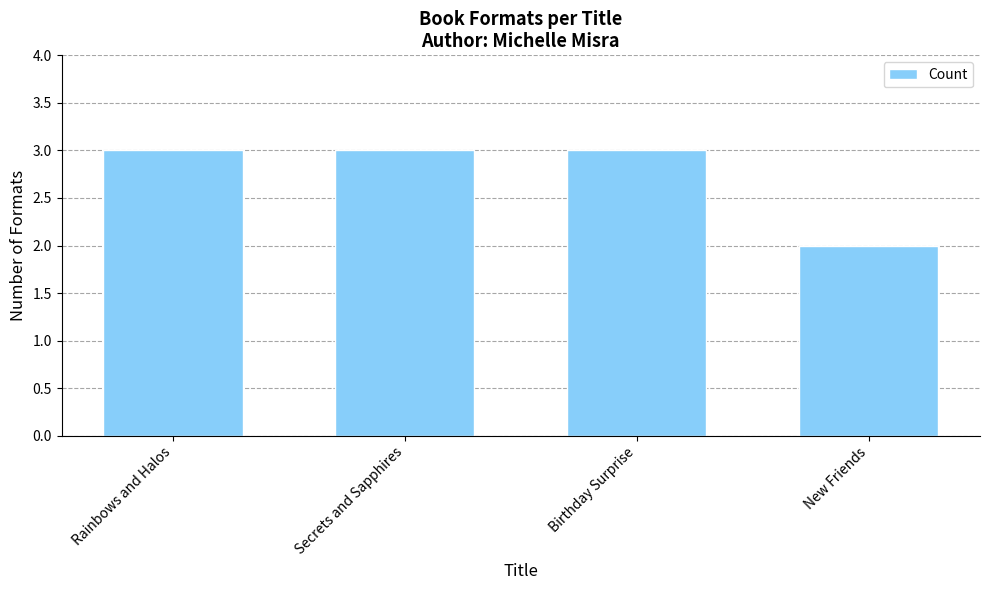

What is the greatest value displayed?

3